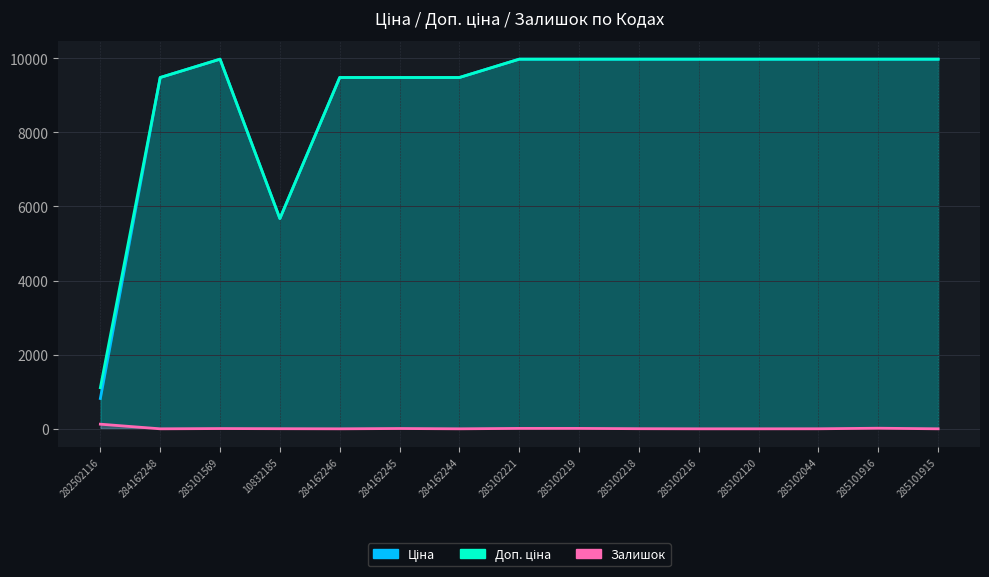

What is the average value of the Доп. ціна series?

8965.2